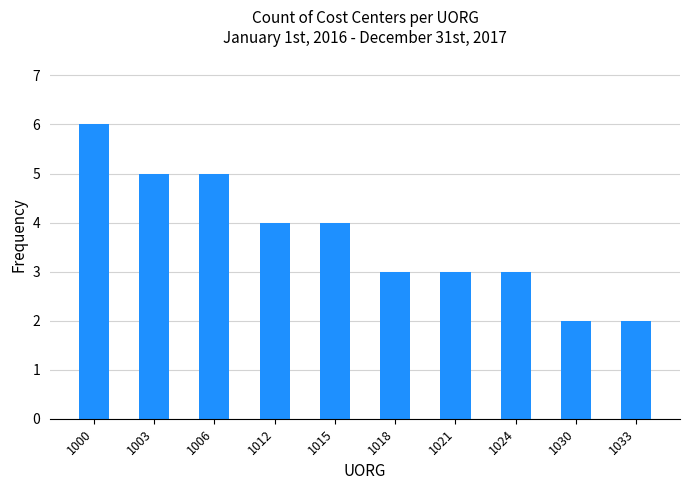

What is the ratio of the value at 1003 to the value at 1000?

0.8